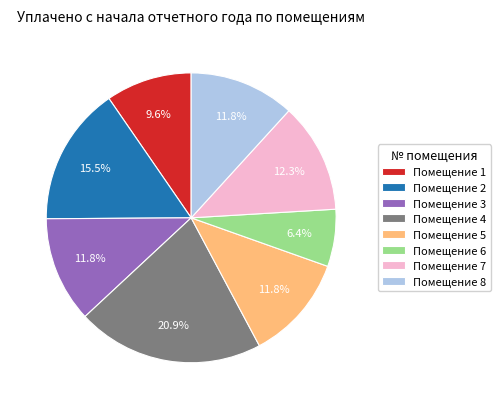

Does any single category account for the majority?

No